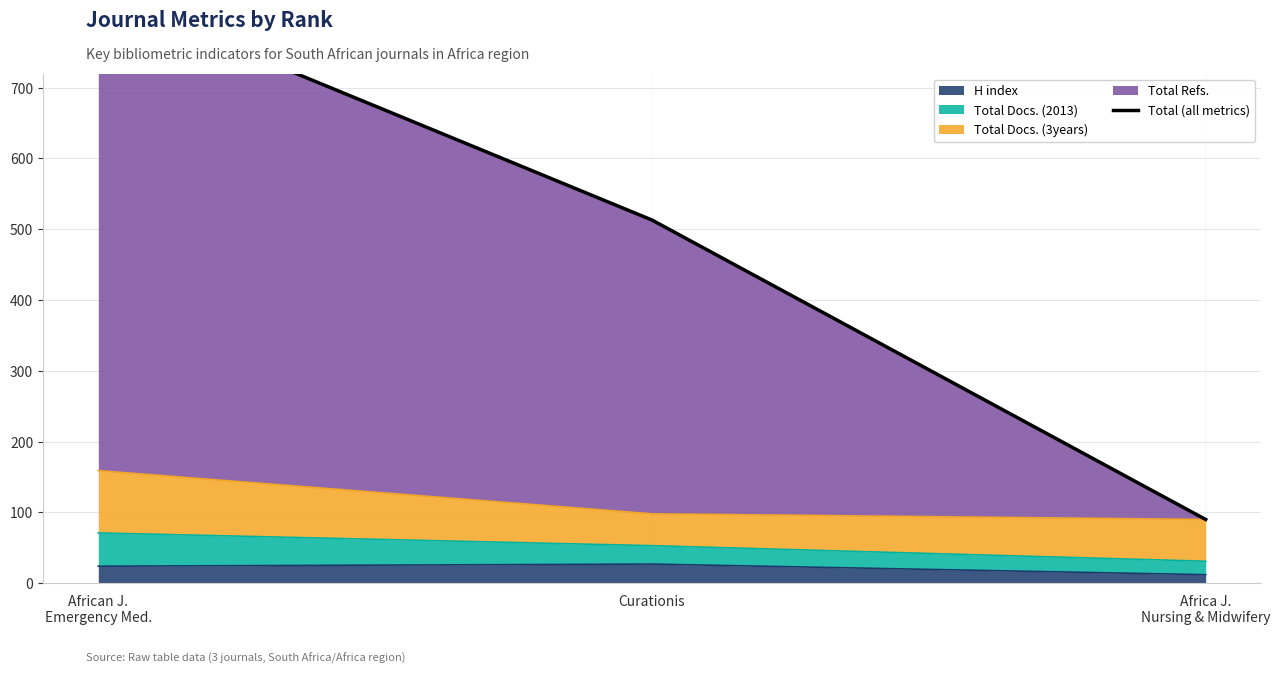

Rank the categories by value from highest to lowest.

African J.
Emergency Med., Curationis, Africa J.
Nursing & Midwifery